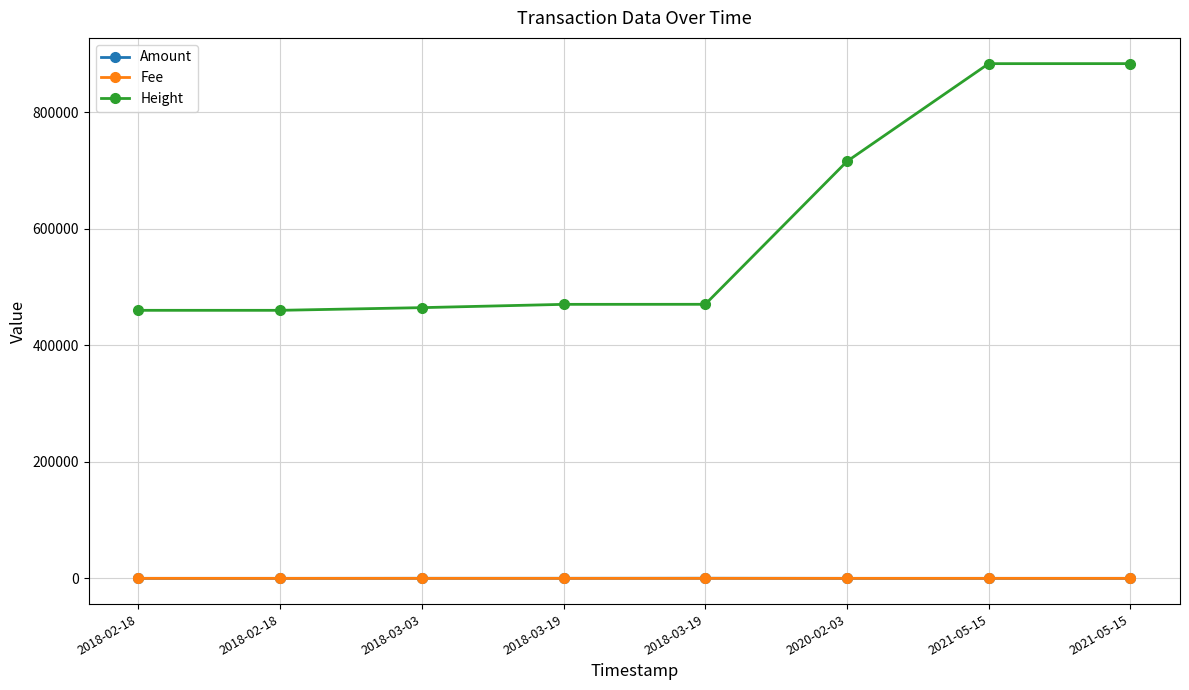

Does the chart display data point markers on the line(s)?

Yes